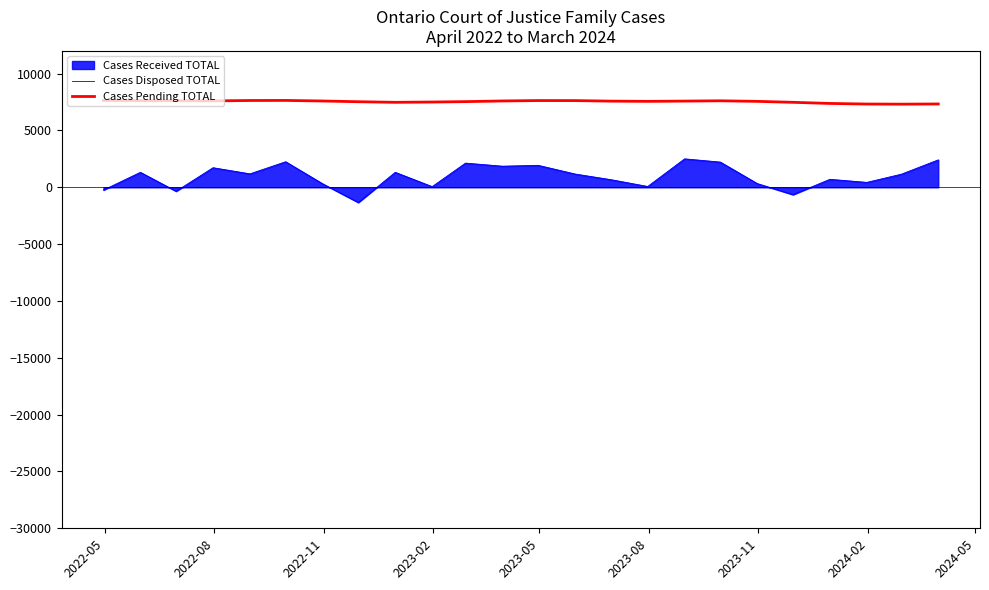

True or false: Cases Pending TOTAL and Cases Disposed TOTAL intersect in this chart.

False